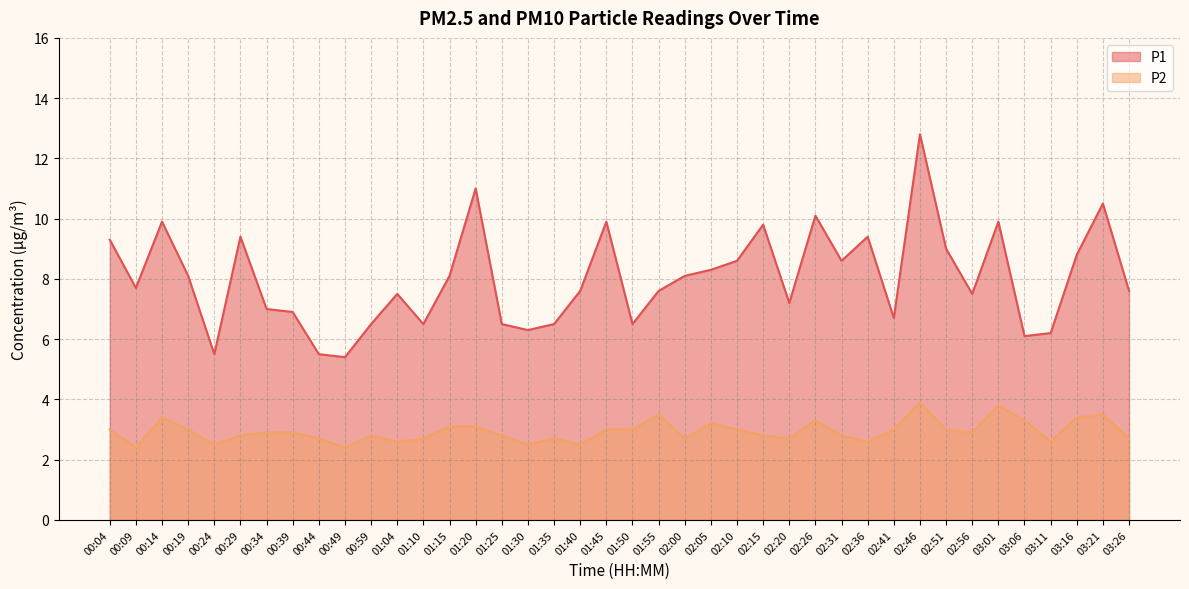

Reading left to right, list all the values displayed in this chart.

P1: 00:04=9.3	00:09=7.7	00:14=9.9	00:19=8.1	00:24=5.5	00:29=9.4	00:34=7.0	00:39=6.9	00:44=5.5	00:49=5.4	00:59=6.5	01:04=7.5	01:10=6.5	01:15=8.1	01:20=11.0	01:25=6.5	01:30=6.3	01:35=6.5	01:40=7.6	01:45=9.9	01:50=6.5	01:55=7.6	02:00=8.1	02:05=8.3	02:10=8.6	02:15=9.8	02:20=7.2	02:26=10.1	02:31=8.6	02:36=9.4	02:41=6.7	02:46=12.8	02:51=9.0	02:56=7.5	03:01=9.9	03:06=6.1	03:11=6.2	03:16=8.8	03:21=10.5	03:26=7.6
P2: 00:04=3.0	00:09=2.4	00:14=3.4	00:19=3.0	00:24=2.5	00:29=2.8	00:34=2.9	00:39=2.9	00:44=2.7	00:49=2.4	00:59=2.8	01:04=2.6	01:10=2.7	01:15=3.1	01:20=3.1	01:25=2.8	01:30=2.5	01:35=2.7	01:40=2.5	01:45=3.0	01:50=3.0	01:55=3.5	02:00=2.7	02:05=3.2	02:10=3.0	02:15=2.8	02:20=2.7	02:26=3.3	02:31=2.8	02:36=2.6	02:41=3.0	02:46=3.9	02:51=3.0	02:56=2.9	03:01=3.8	03:06=3.3	03:11=2.6	03:16=3.4	03:21=3.5	03:26=2.7